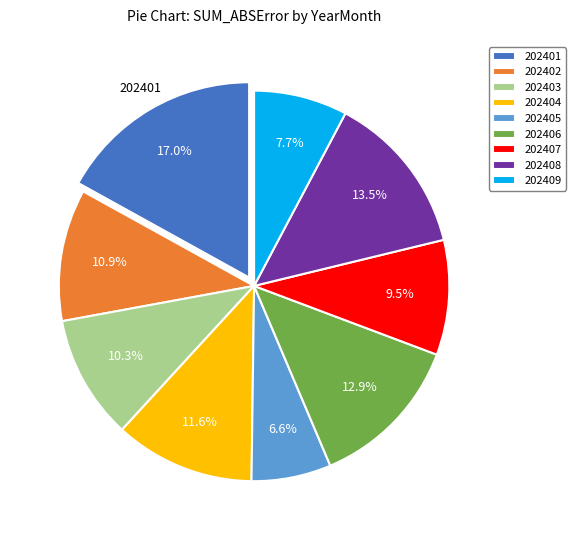

Which category has the smallest portion of the pie?

202405